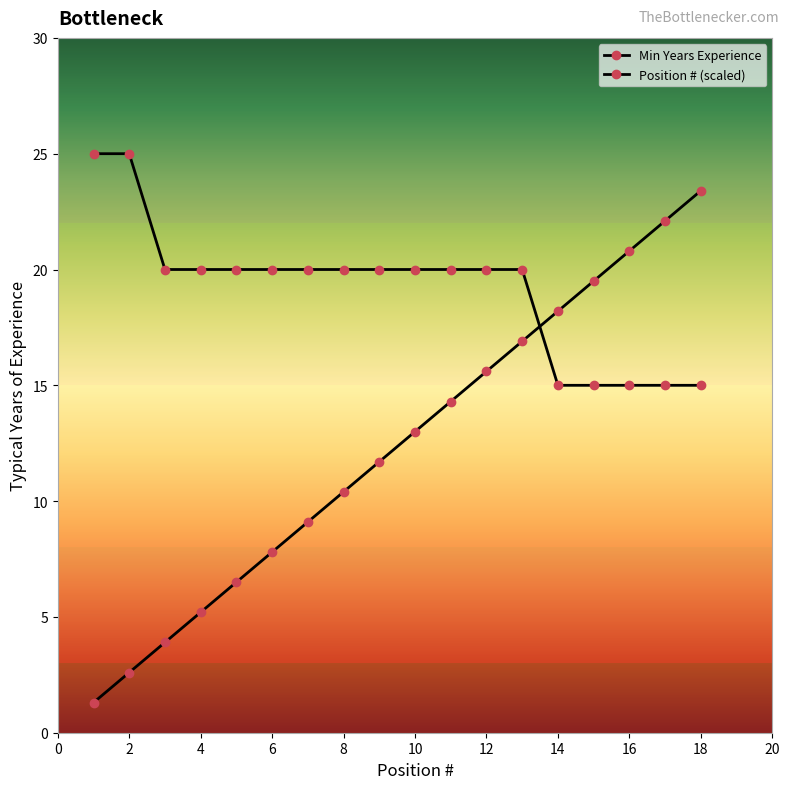

How many distinct data groups are displayed?

2